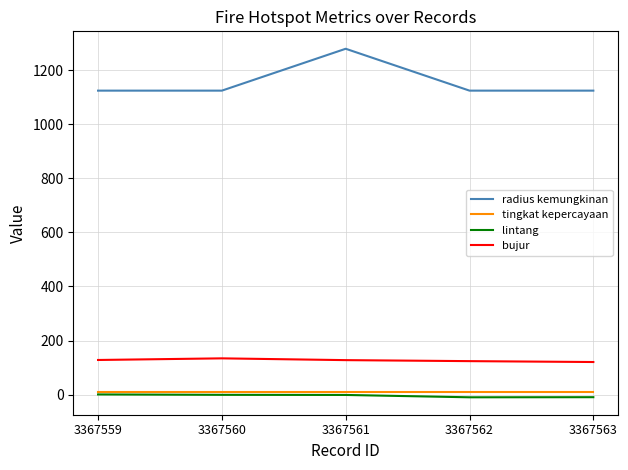

What is the difference between the maximum and minimum values in the bujur series?

13.6